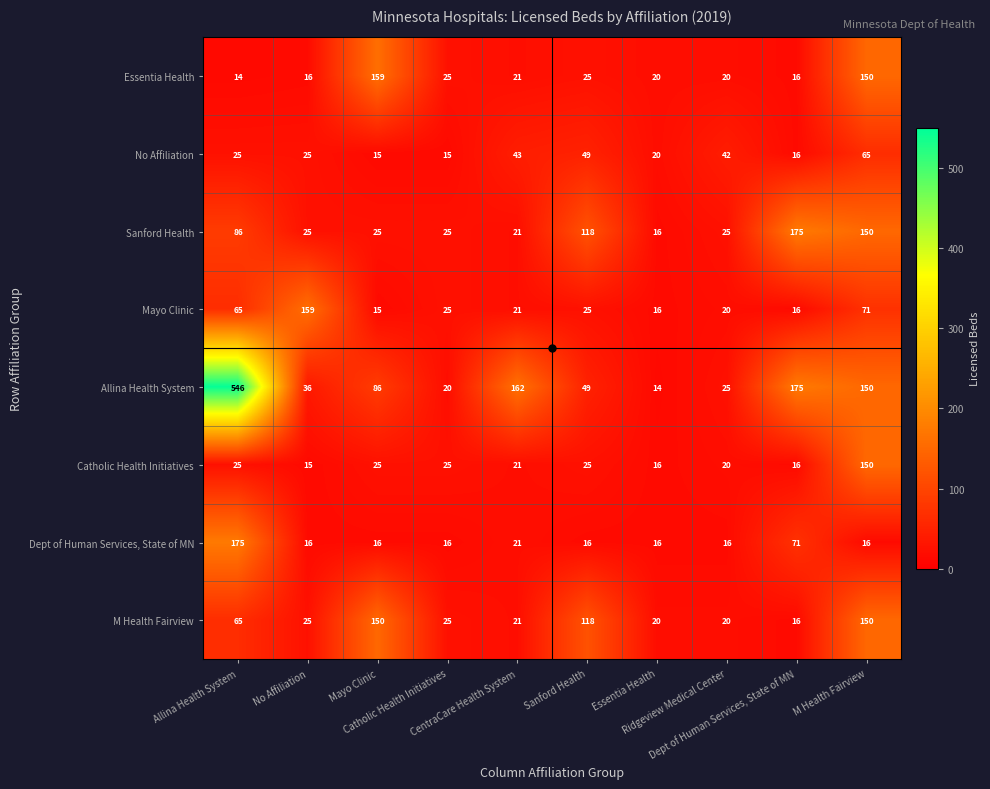

What is the difference between the highest and lowest values at Sanford Health?

102